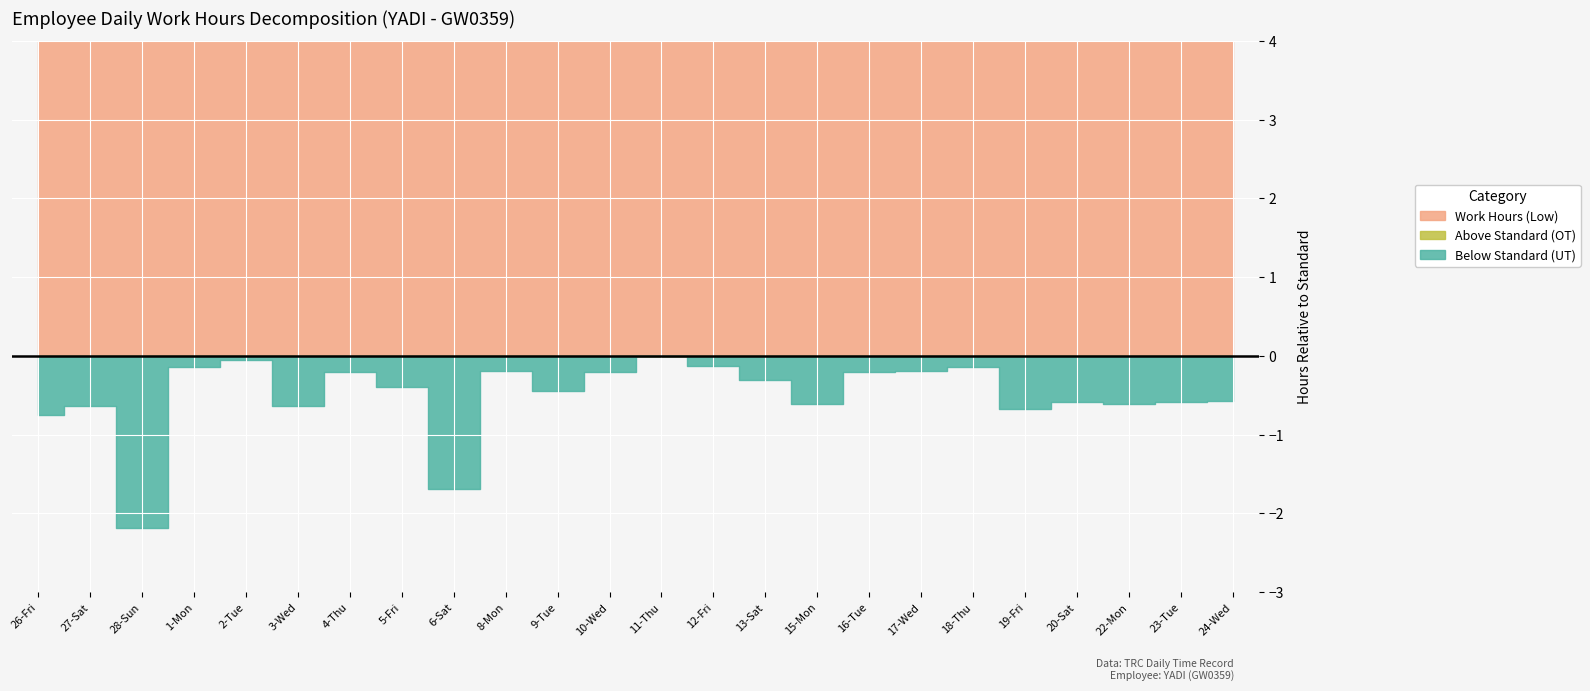

Where is Above Standard (OT) nearest to the value 1?

2-Tue